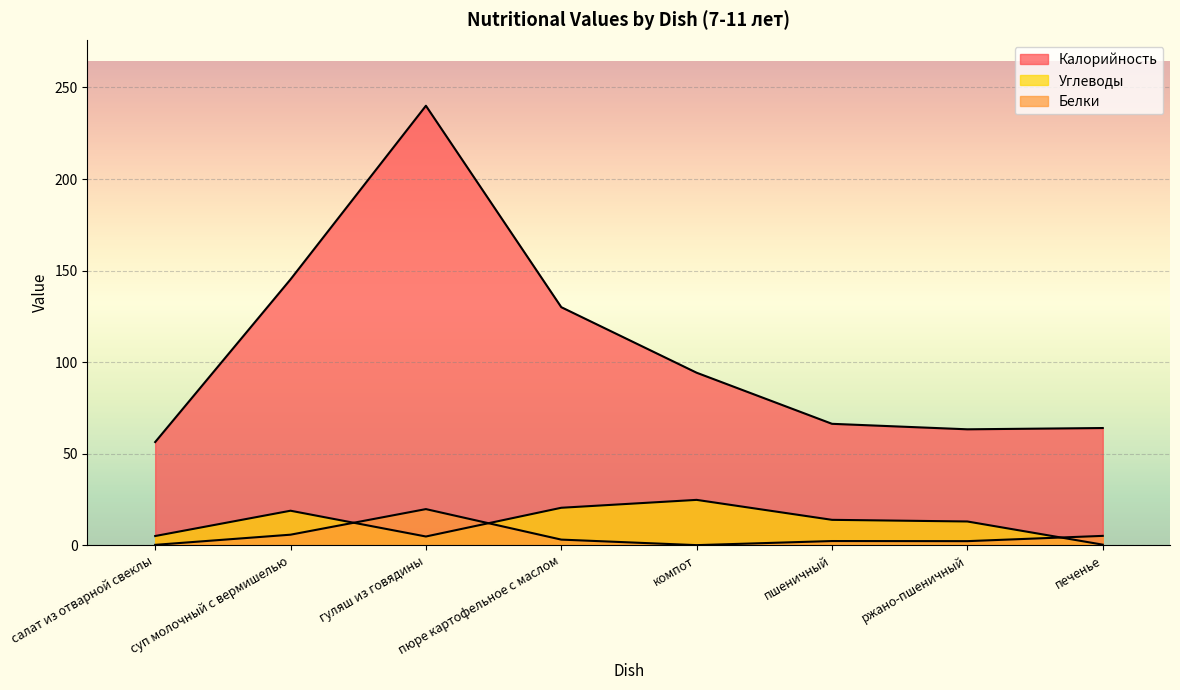

True or false: Калорийность and Белки intersect in this chart.

False